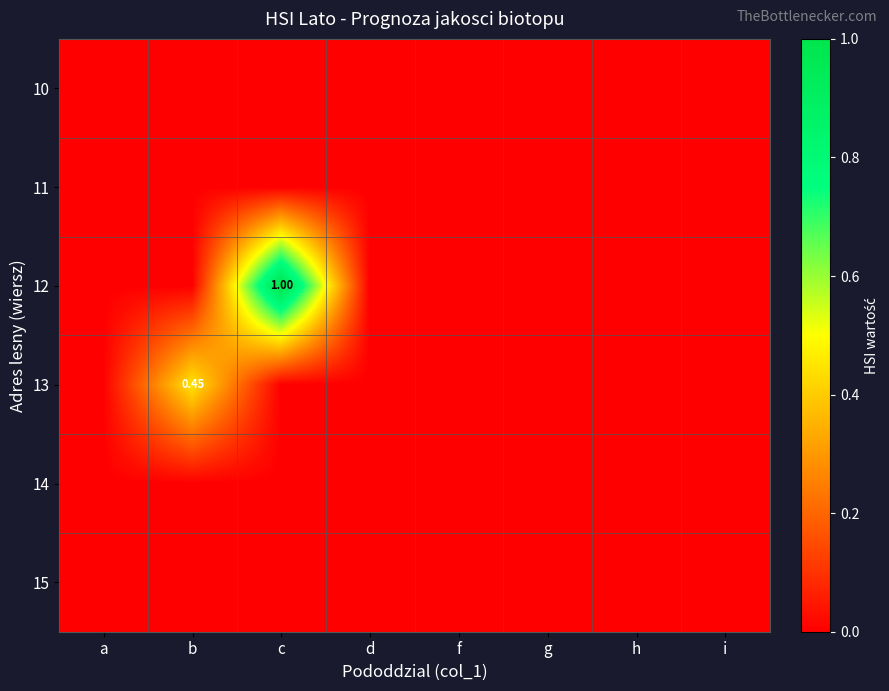

Where is 12 nearest to the value 0?

a